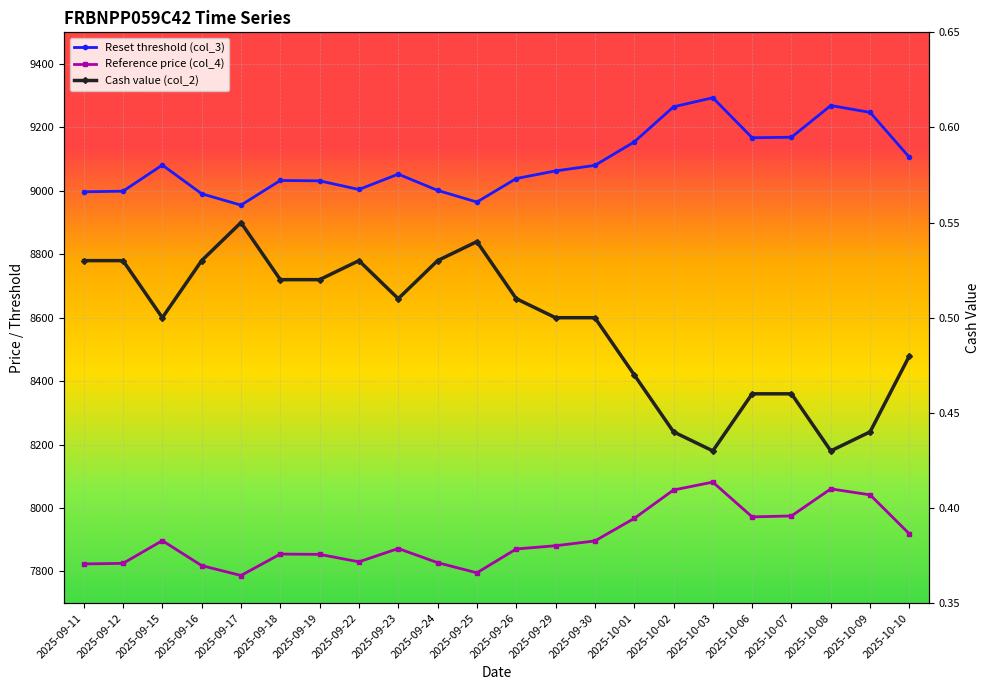

What is the sum of the Cash value (col_2) values at 2025-09-12 and 2025-09-25?

1.1